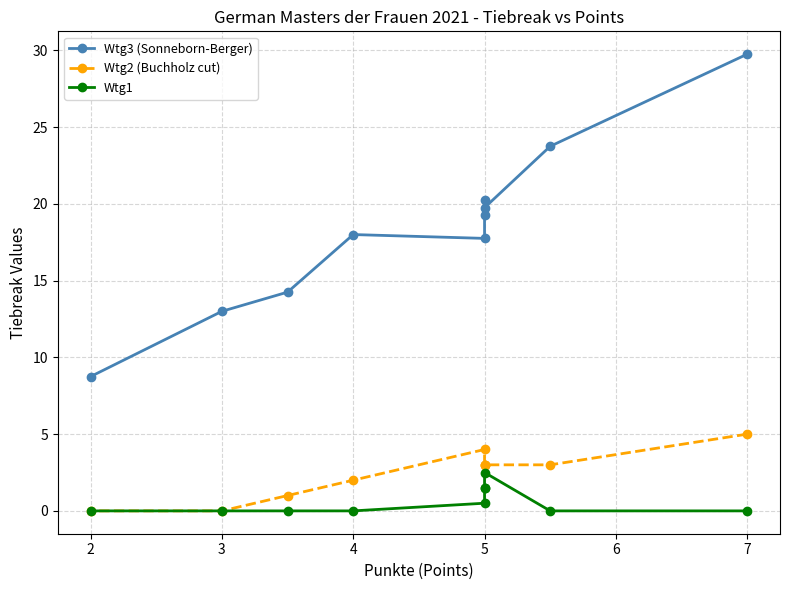

What is the value of the Wtg3 (Sonneborn-Berger) point at the 10th from the left?

8.8